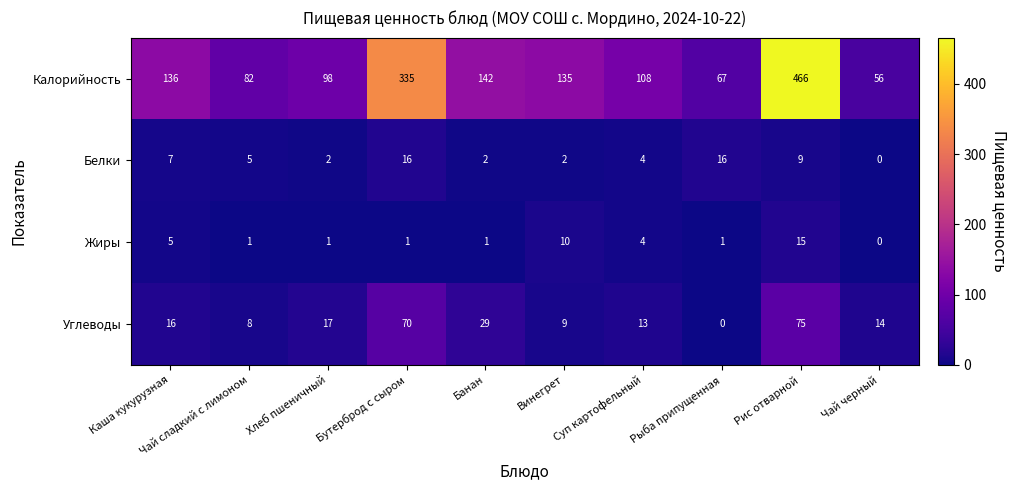

True or false: Калорийность has a value of 216 at Банан.

False